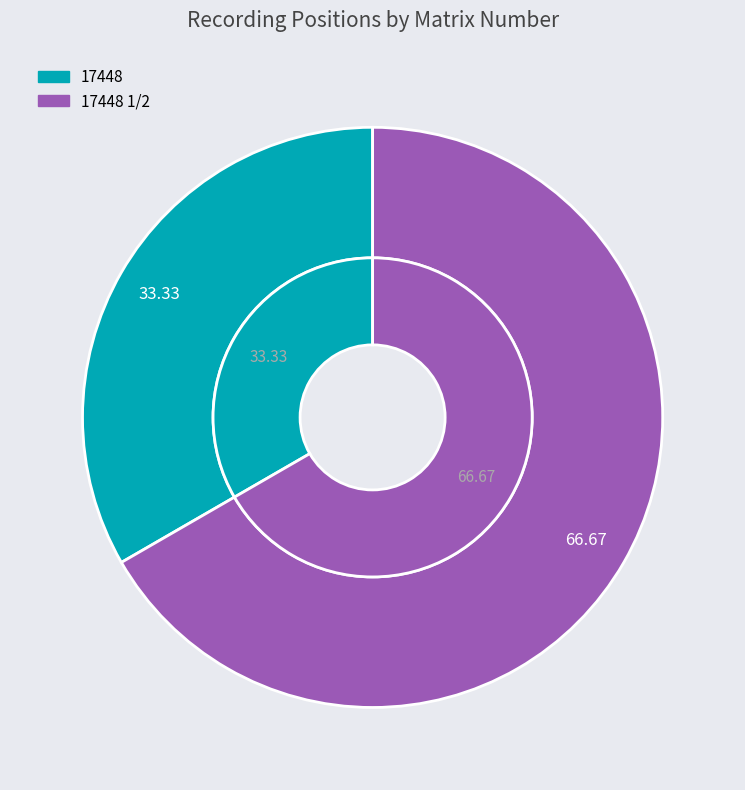

To the nearest percent, what is the average slice percentage?

50%